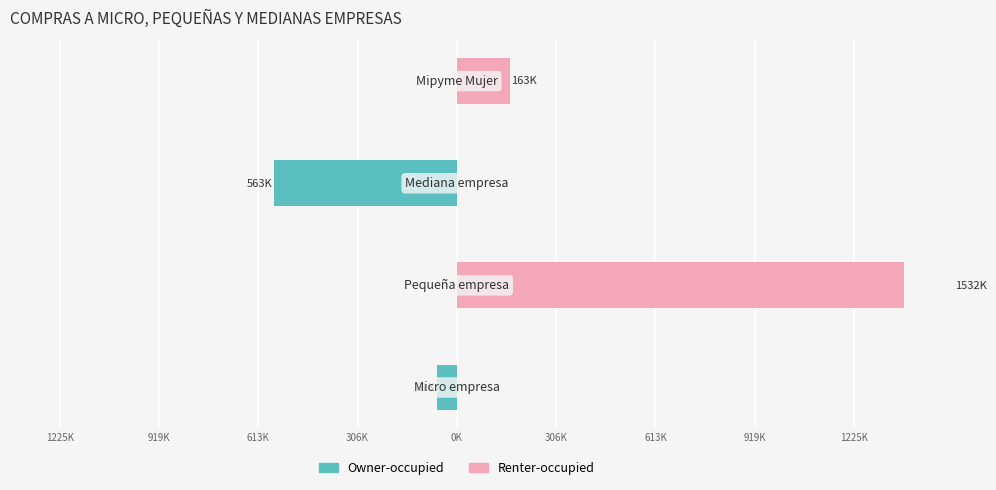

Reading left to right, what are all the values shown in this chart?

Owner-occupied: 1225K=-61039.0	919K=0.0	613K=-562842.2	306K=0.0
Renter-occupied: 1225K=0.0	919K=1531558.0	613K=0.0	306K=162733.8